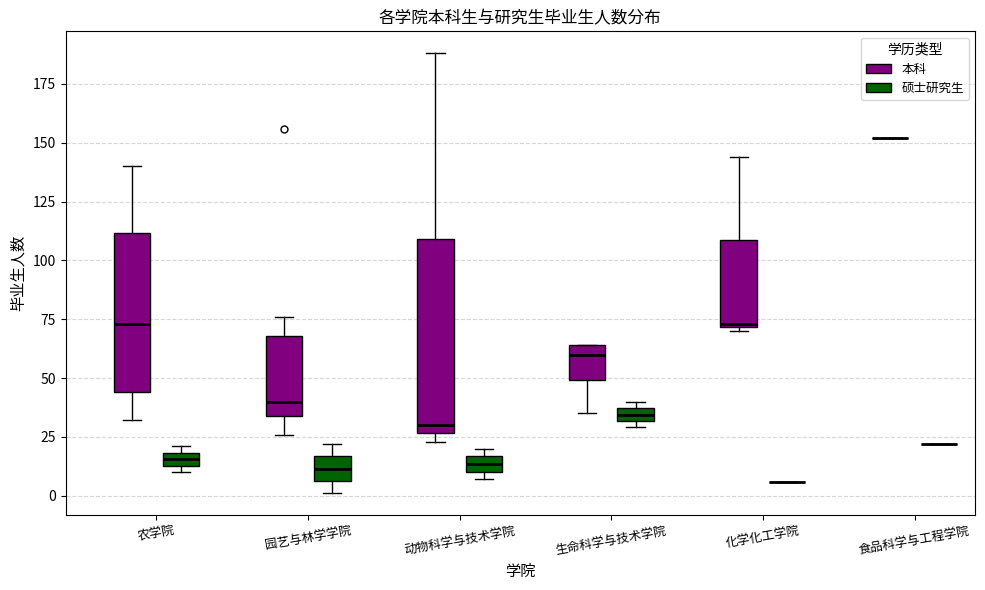

Where is the upper edge of the box for 化学化工学院 (本科) on the y-axis? The values are not printed on the chart, so give them approximately, as read against the axis.

110